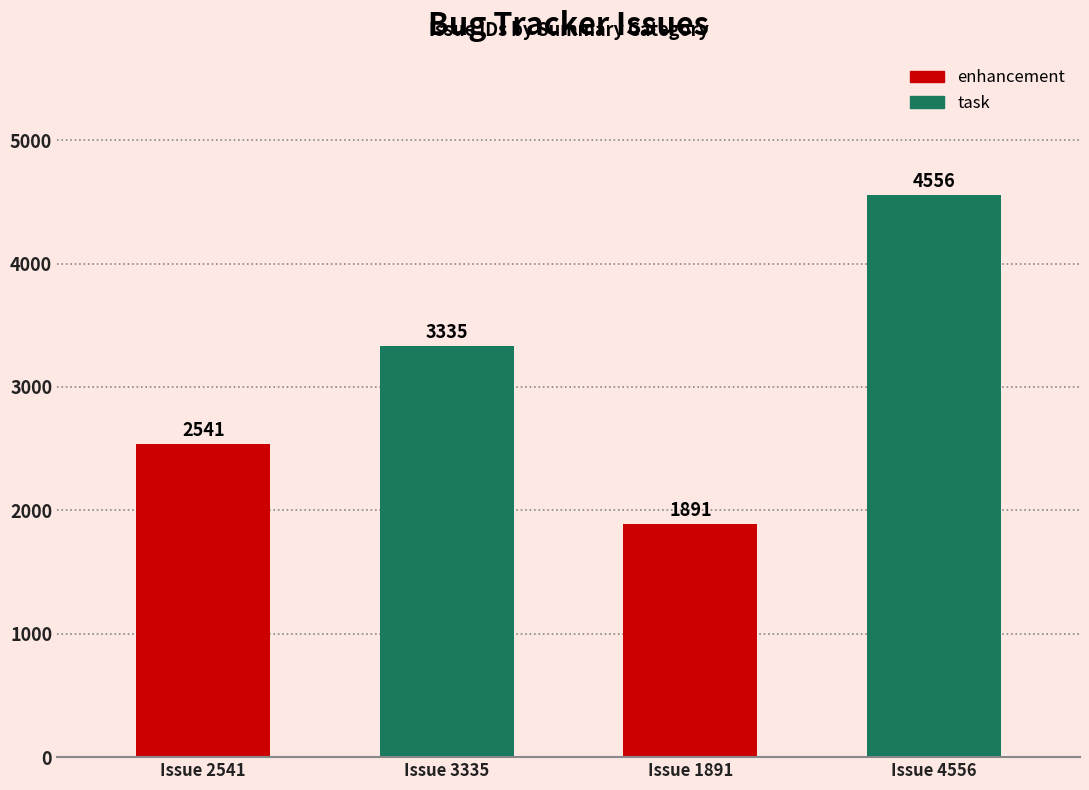

At which category does the chart reach its minimum across all series?

Issue 1891